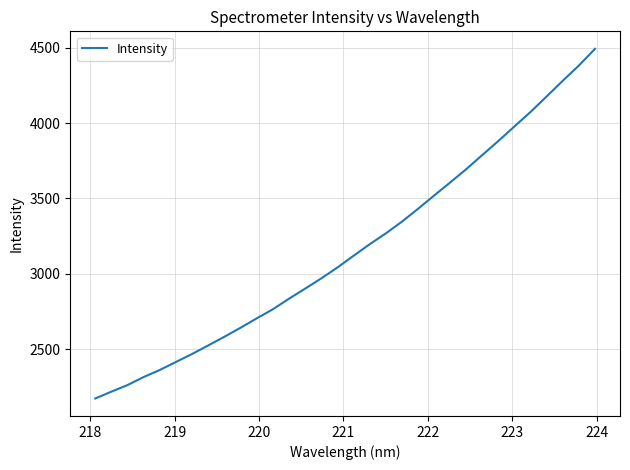

What is the minimum value shown in the chart?

2171.8